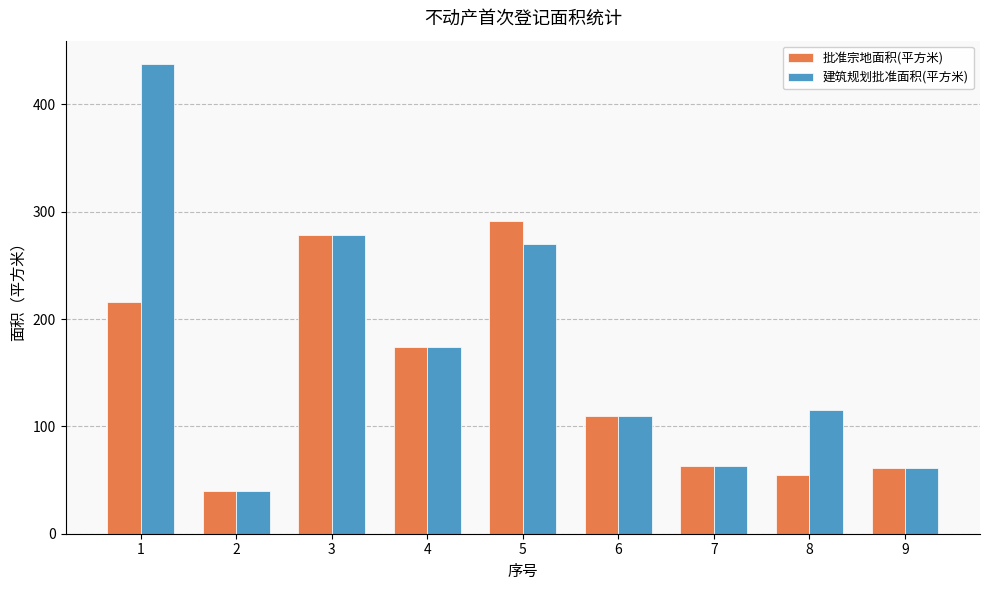

Rank the series by their maximum value, from highest to lowest.

建筑规划批准面积(平方米), 批准宗地面积(平方米)